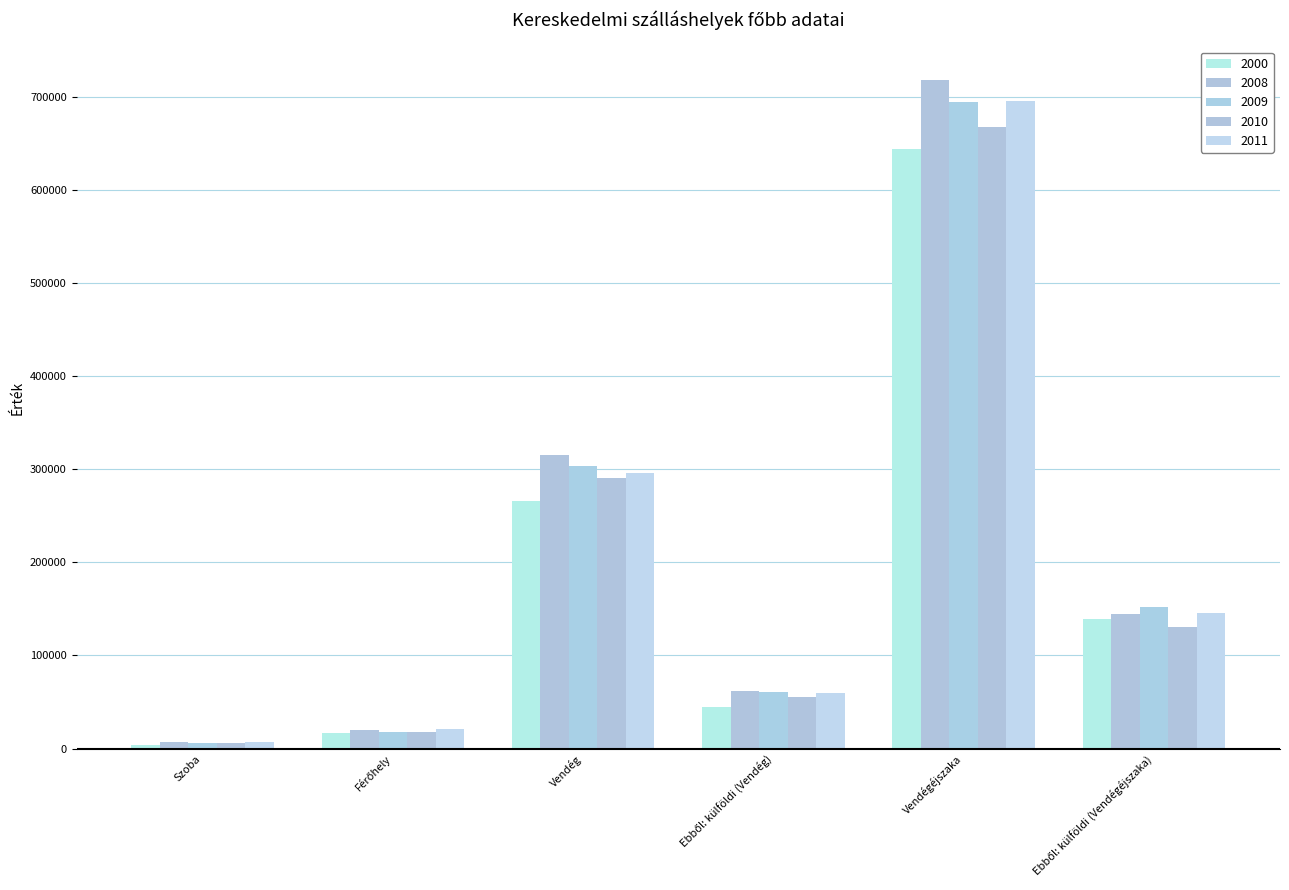

What is the value of the 2000 bar at the 2nd from the left?

16405